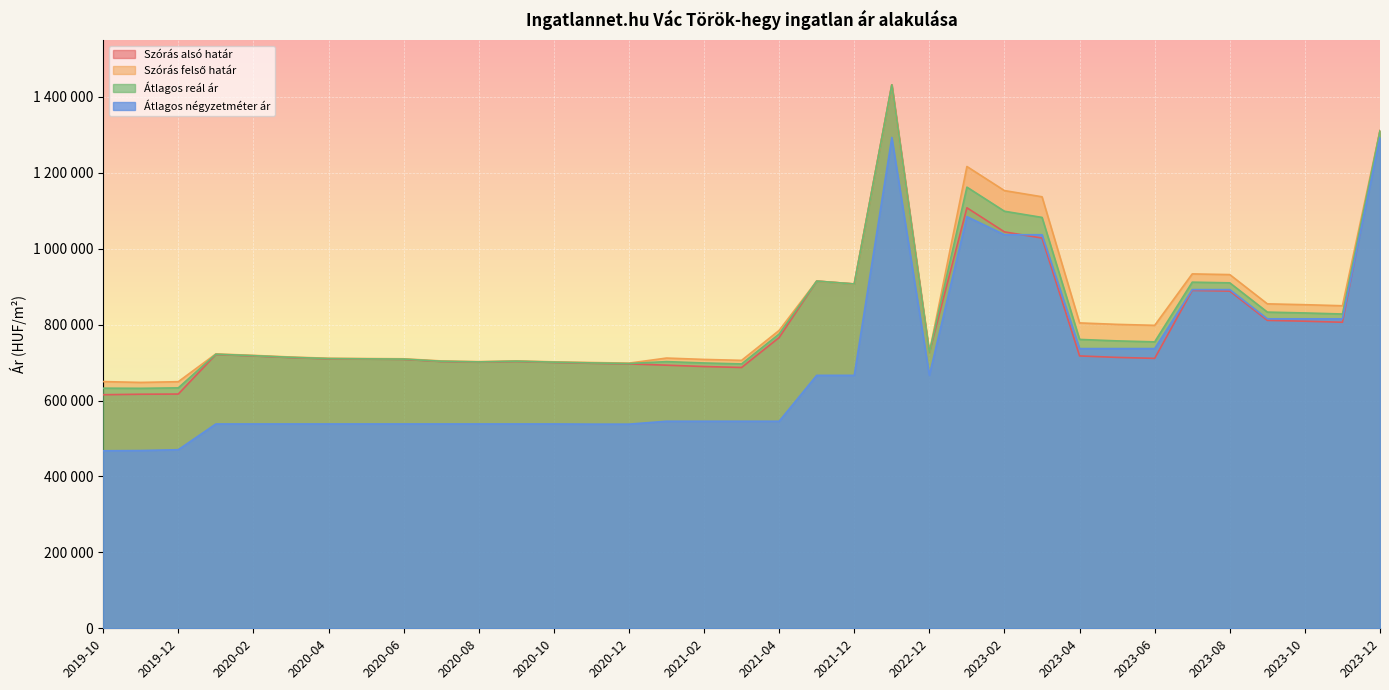

What is the average value of the Szórás felső határ series?

828155